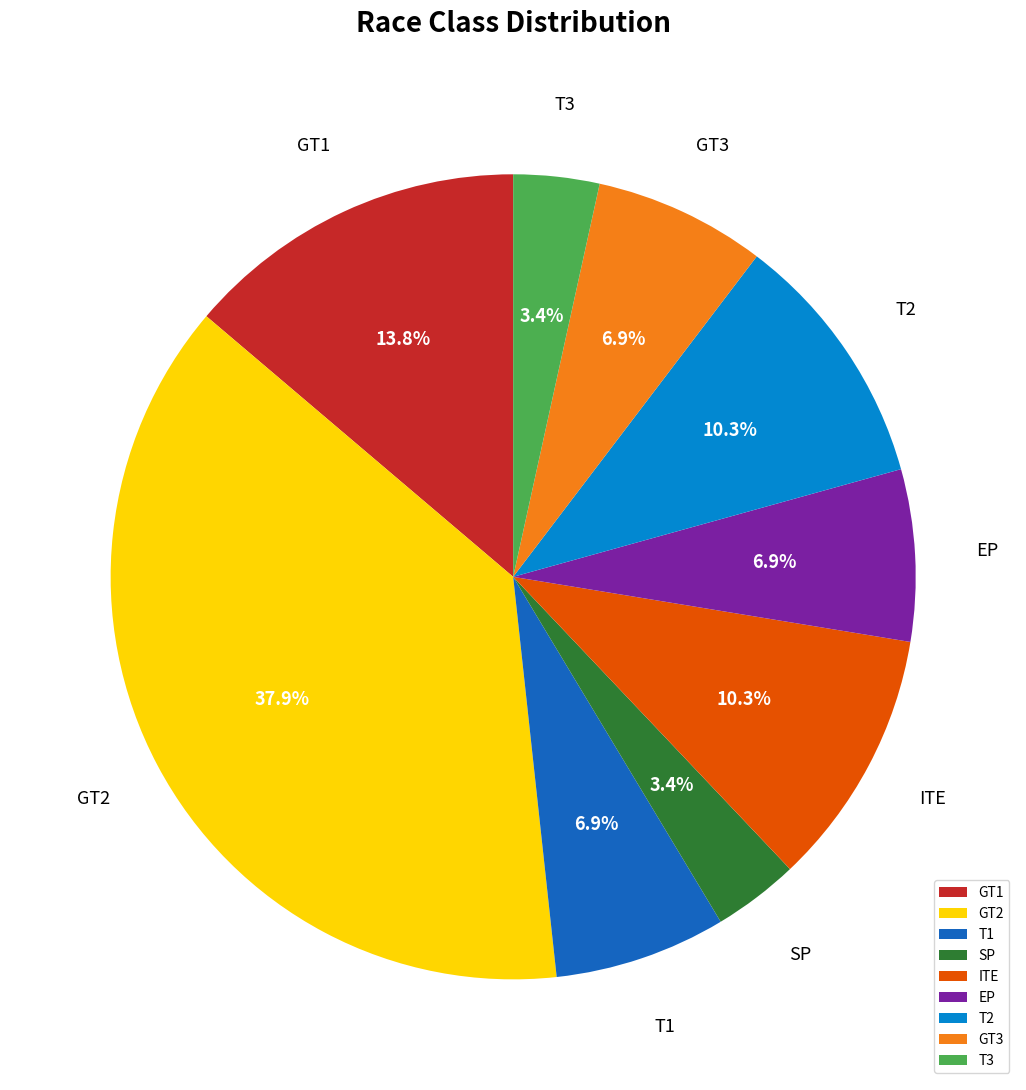

What portion of the pie excludes EP?

93.1%